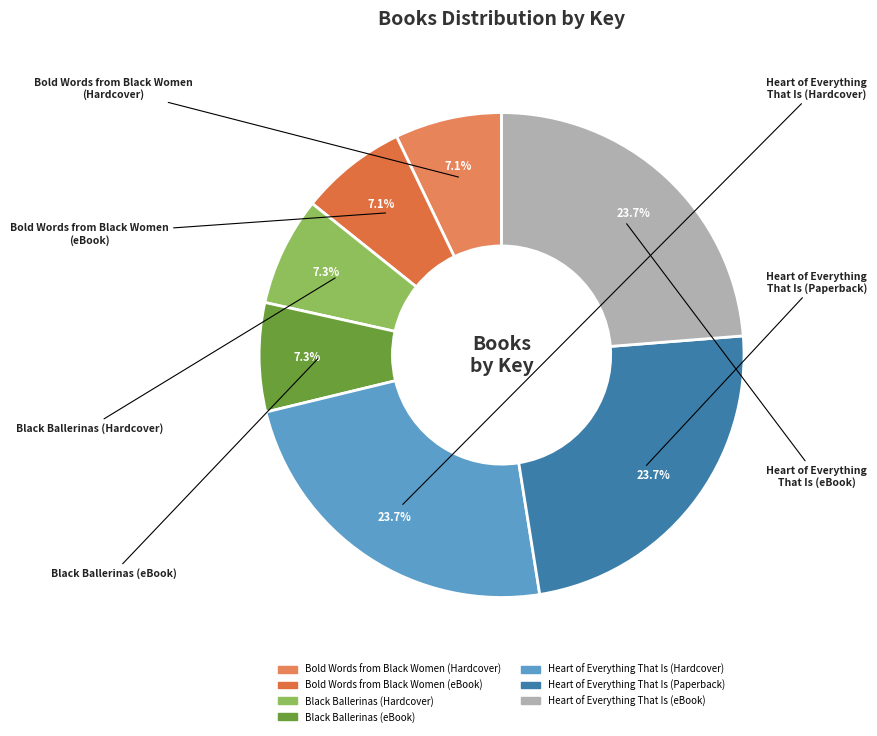

True or false: Heart of Everything That Is (Hardcover) accounts for 37% of the total.

False